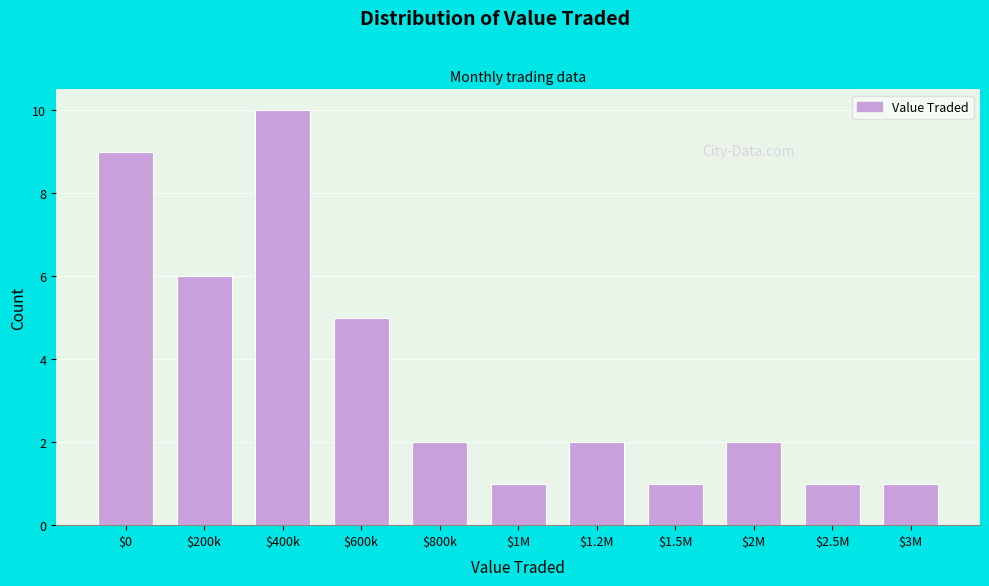

Reading right to left, what are all the values shown in this chart?

1	1	2	1	2	1	2	5	10	6	9